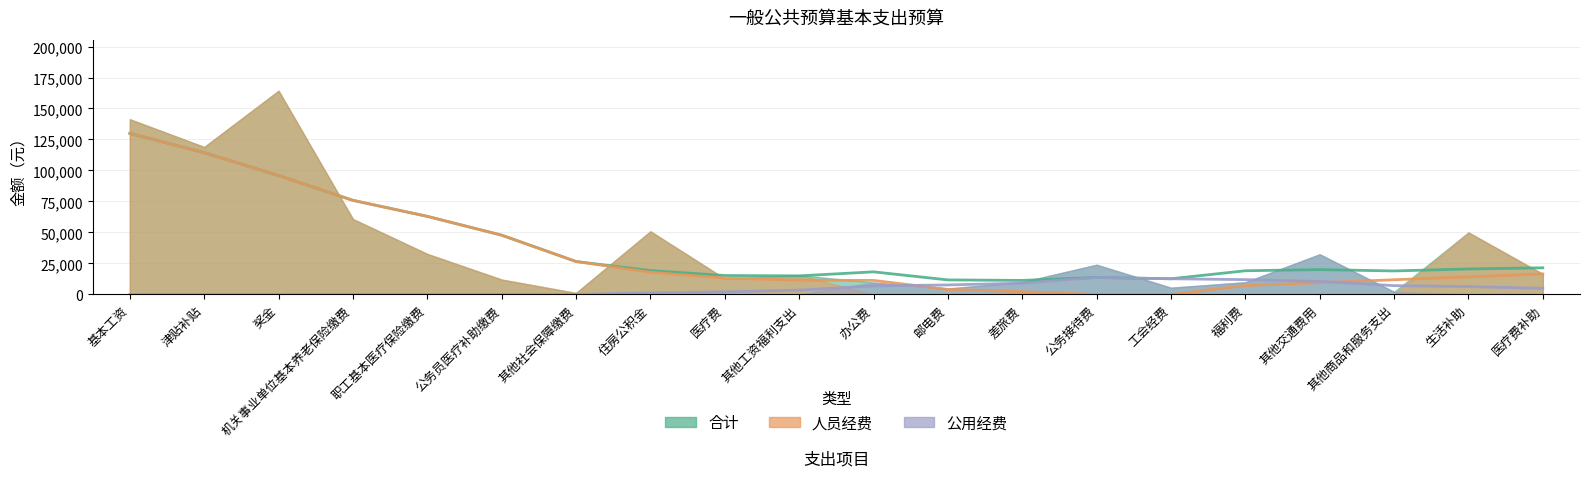

Which series has the largest range (max minus min)?

人员经费